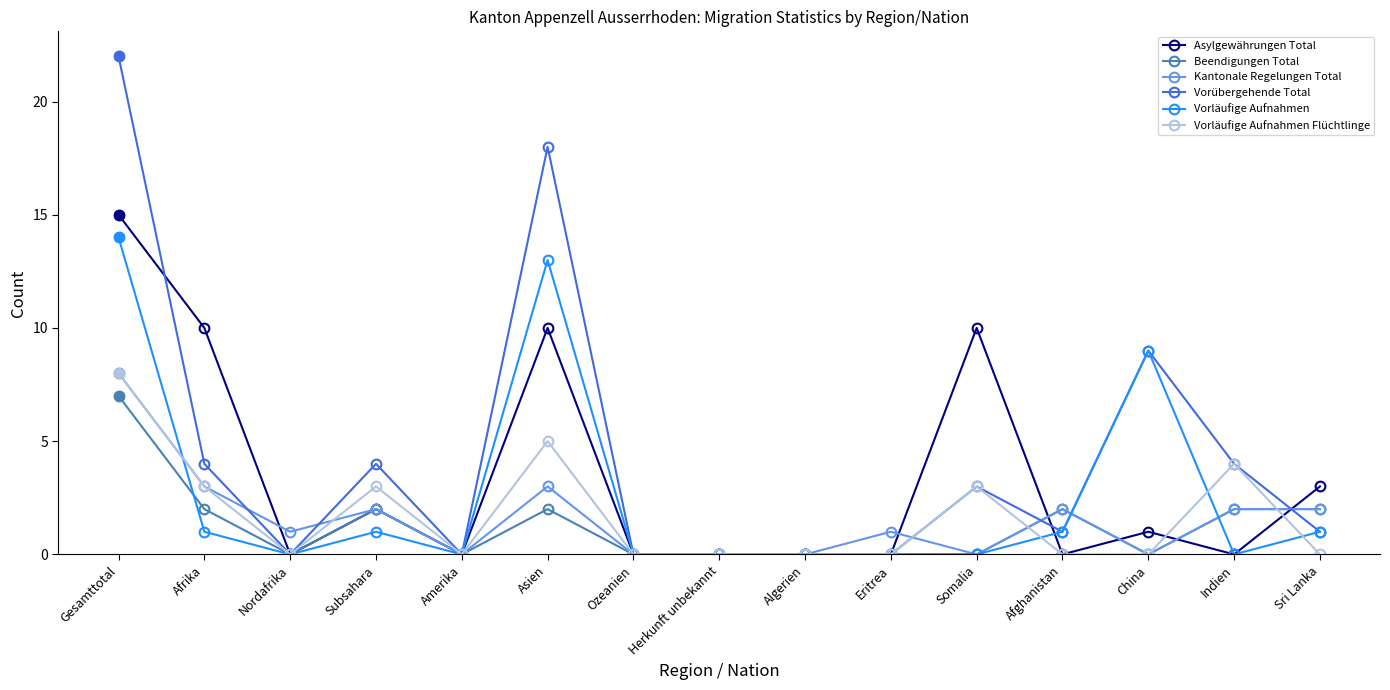

What is the average value of the Kantonale Regelungen Total series?

2